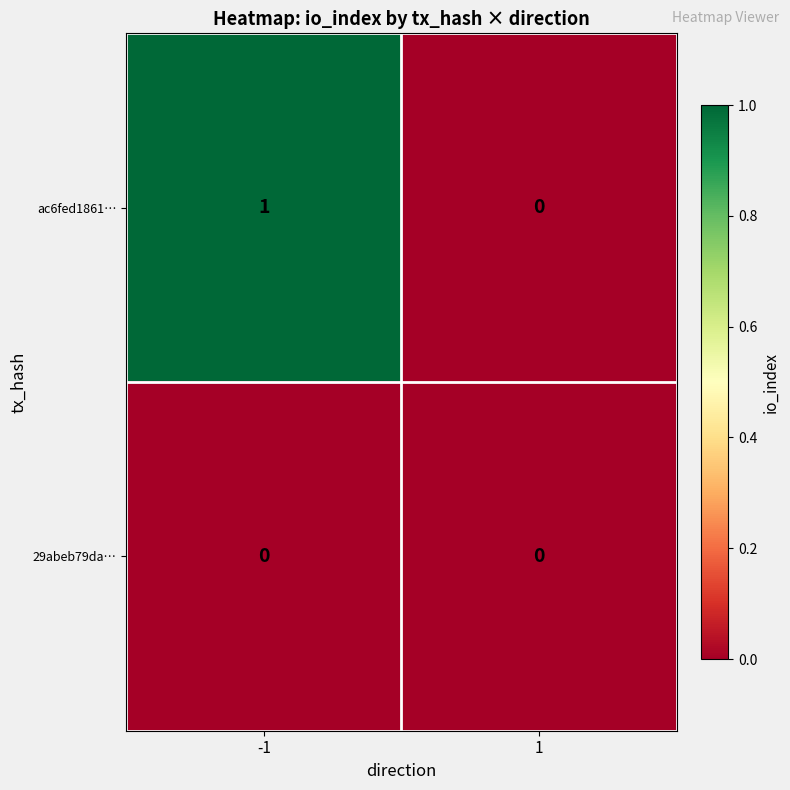

Reading left to right, what are all the values shown in this chart?

ac6fed1861…: -1=1	1=0
29abeb79da…: -1=0	1=0